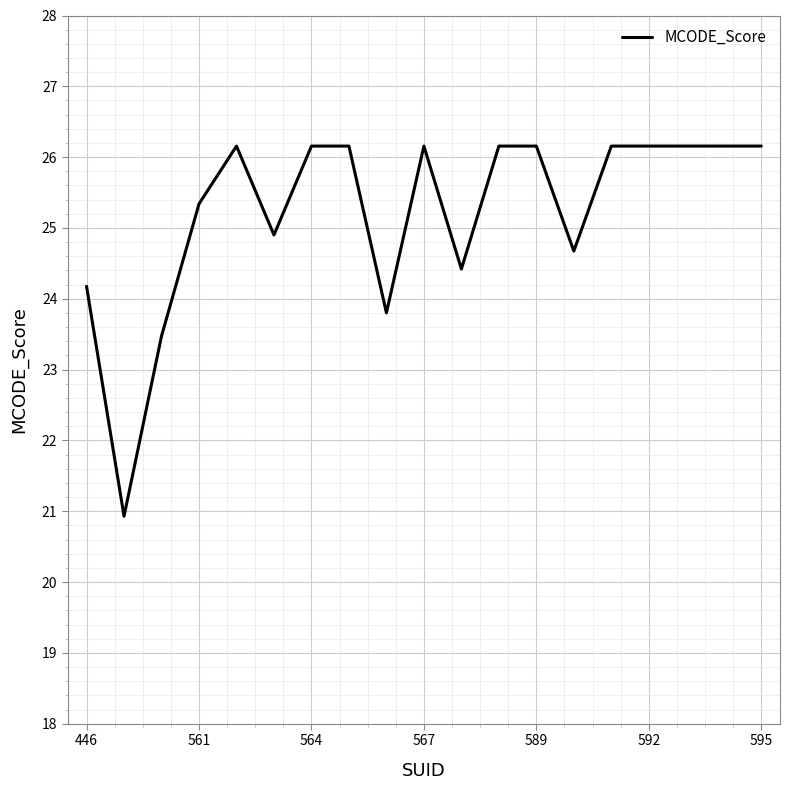

What is the smallest value displayed?

20.9